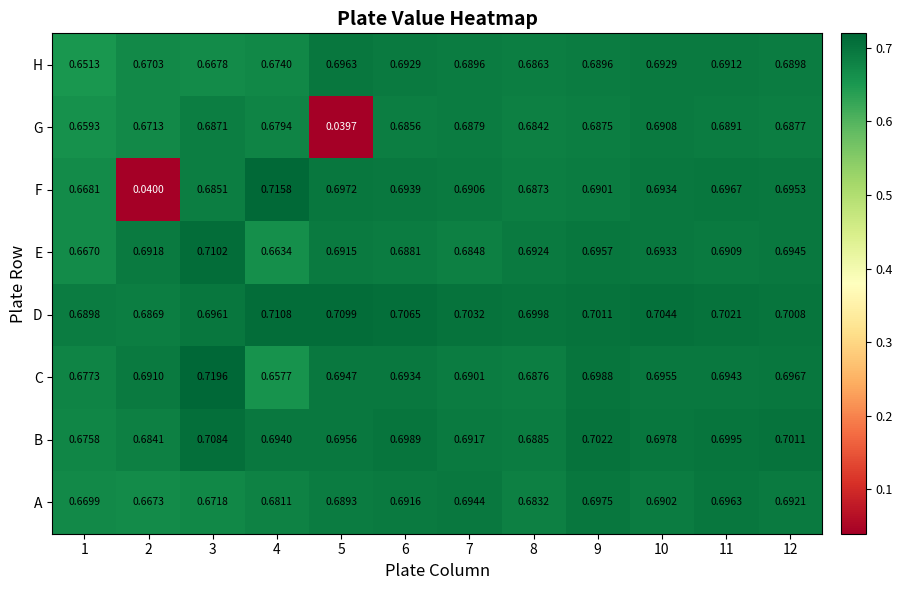

Which series has the largest total across all categories?

D